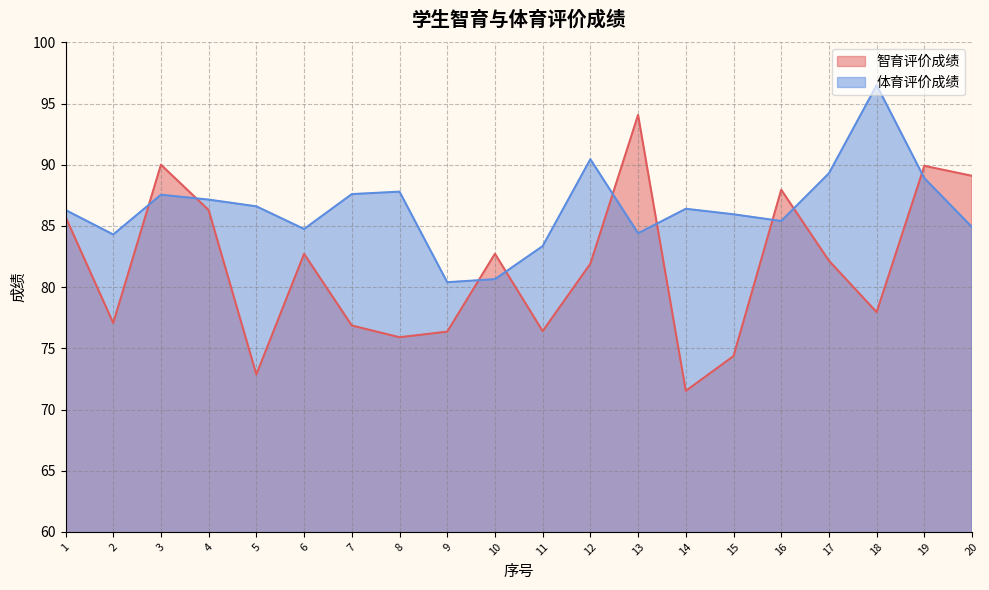

What is the total value across all series at 8?

163.7